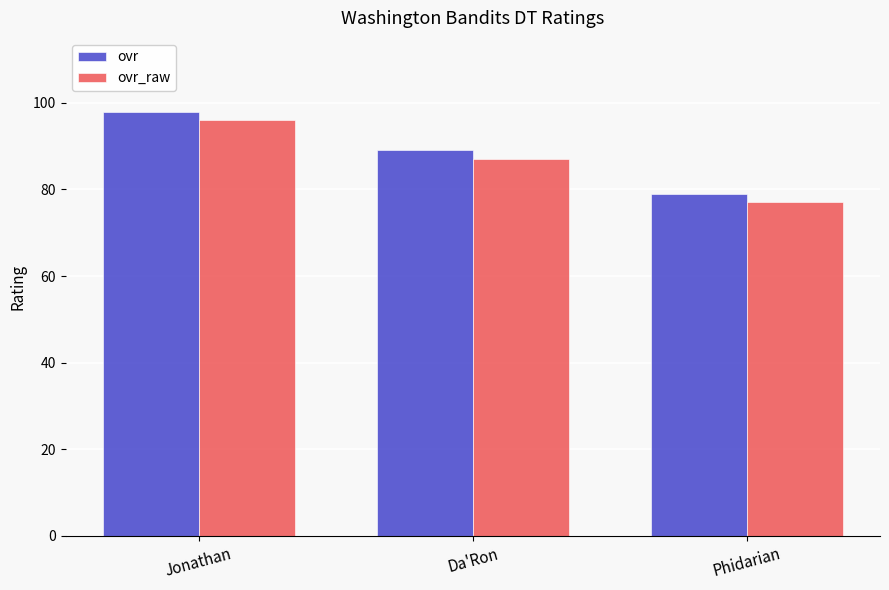

What is the greatest value displayed?

98